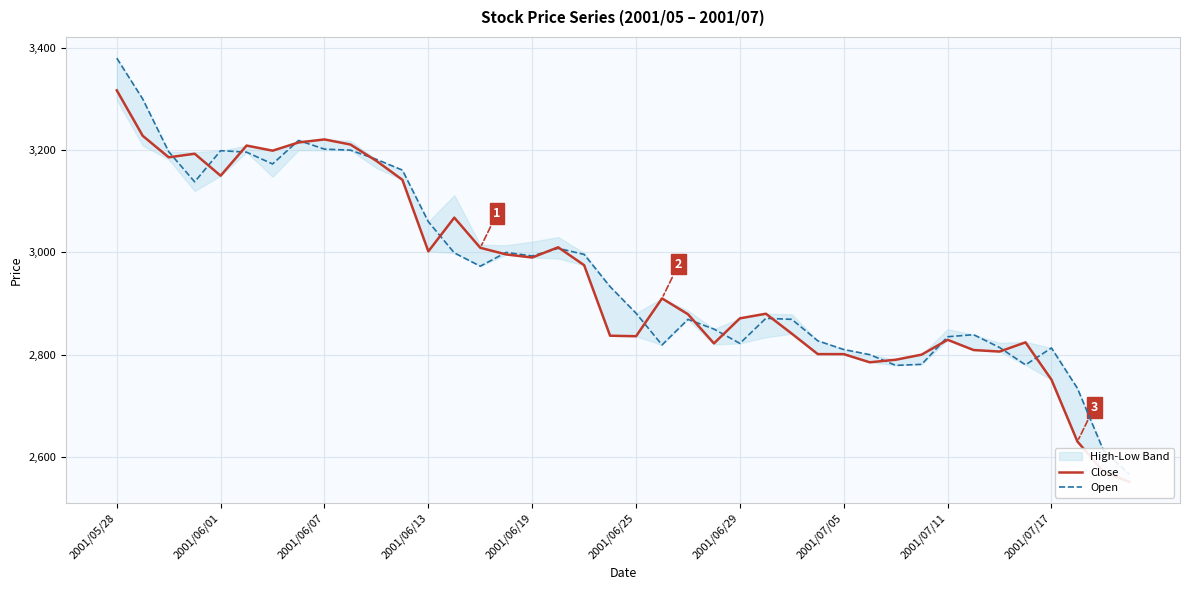

What is the approximate value of Open at 38?

2613